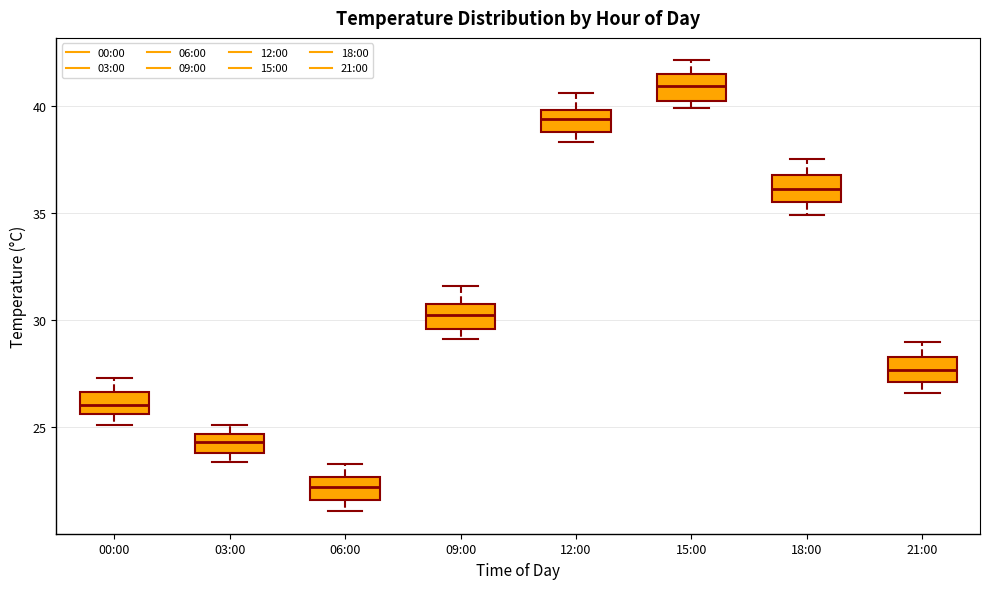

Reading left to right, read every box against the y-axis: the position of its median line, the range the box covers, and the ends of its whiskers. The values are not printed on the chart, so give them approximately, as read against the axis.

00:00: median 26.0, box 25.5 to 26.5, whiskers 25.0 to 27.5
03:00: median 24.5 (inside the box), box 24.0 to 24.5, whiskers 23.5 to 25.0
06:00: median 22.5 (inside the box), box 21.5 to 22.5, whiskers 21.0 to 23.5
09:00: median 30.5, box 29.5 to 31.0, whiskers 29.0 to 31.5
12:00: median 39.5, box 39.0 to 40.0, whiskers 38.5 to 40.5
15:00: median 41.0, box 40.0 to 41.5, whiskers 40.0 (just below the box's lower edge) to 42.0
18:00: median 36.0, box 35.5 to 37.0, whiskers 35.0 to 37.5
21:00: median 27.5, box 27.0 to 28.5, whiskers 26.5 to 29.0